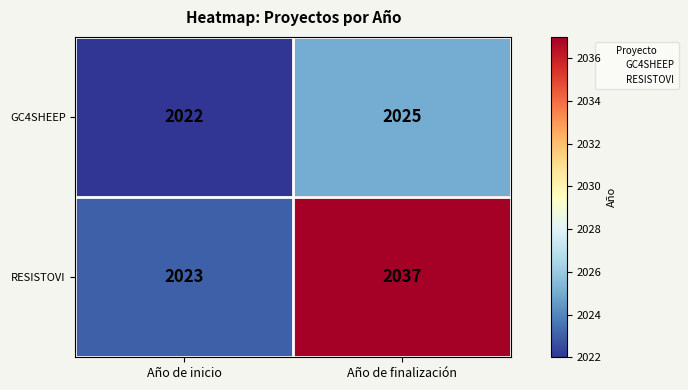

Reading left to right, what are all the values shown in this chart?

GC4SHEEP: 2022	2025
RESISTOVI: 2023	2037